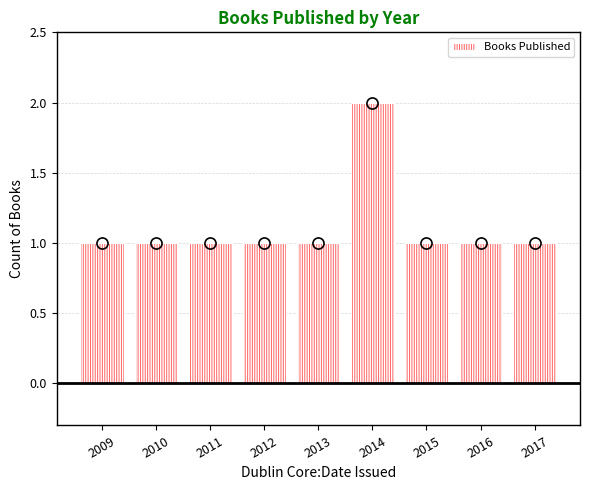

What is the difference between the maximum and minimum values?

1